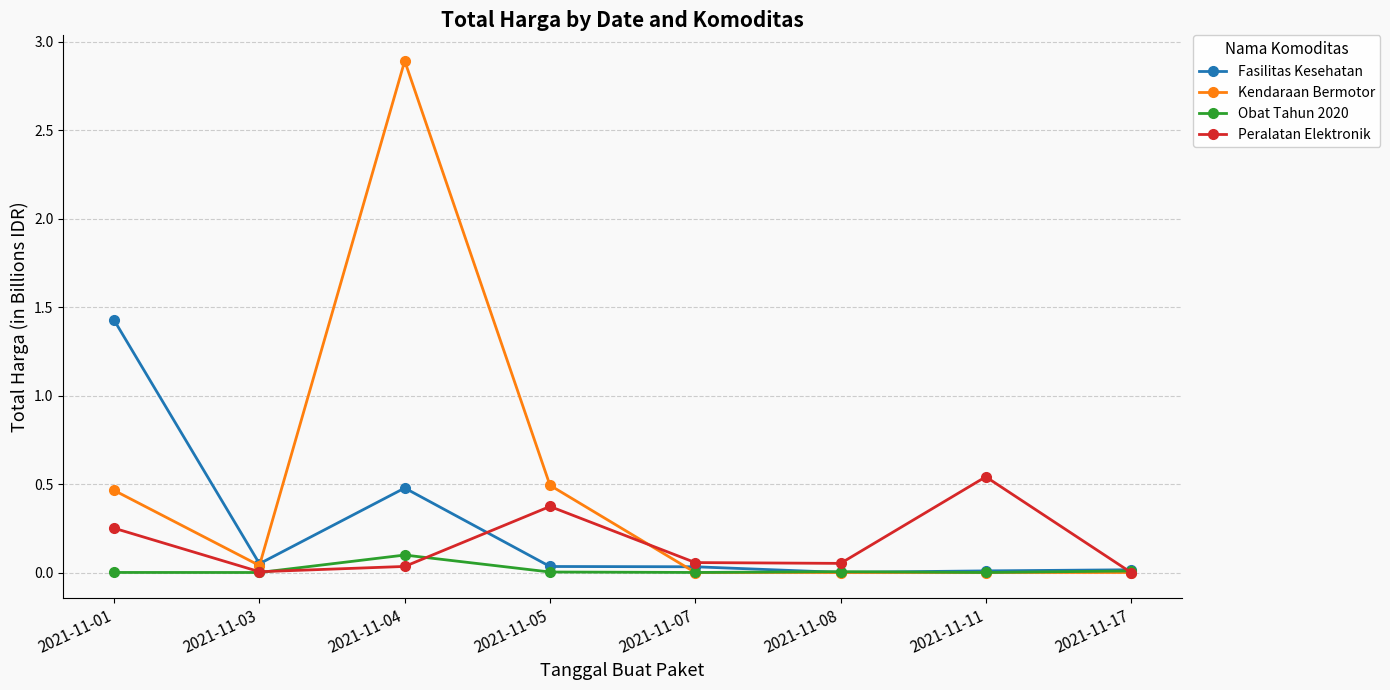

At which category does Kendaraan Bermotor reach its first local peak?

2021-11-04